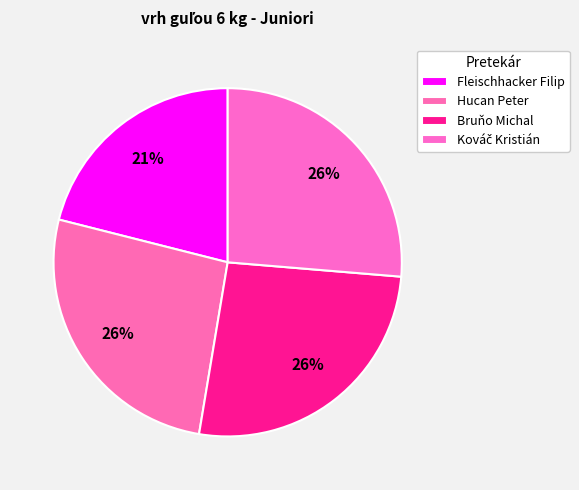

What is the largest slice in the pie chart?

Hucan Peter